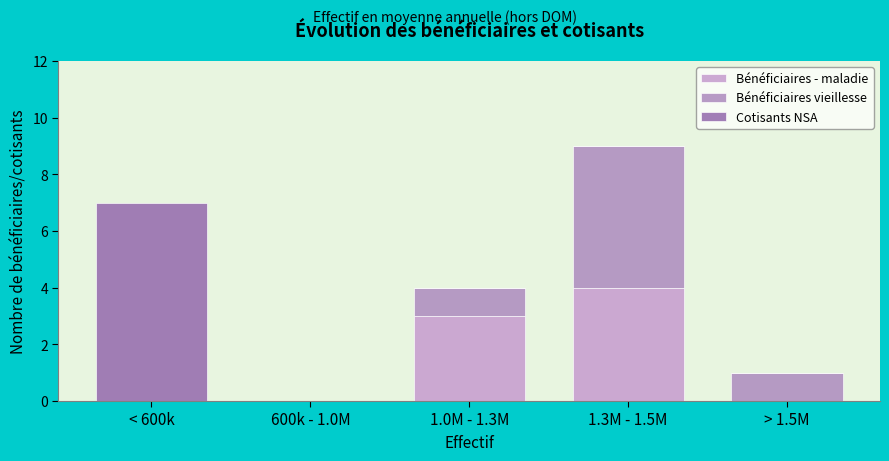

Does the chart contain stacked bars?

Yes